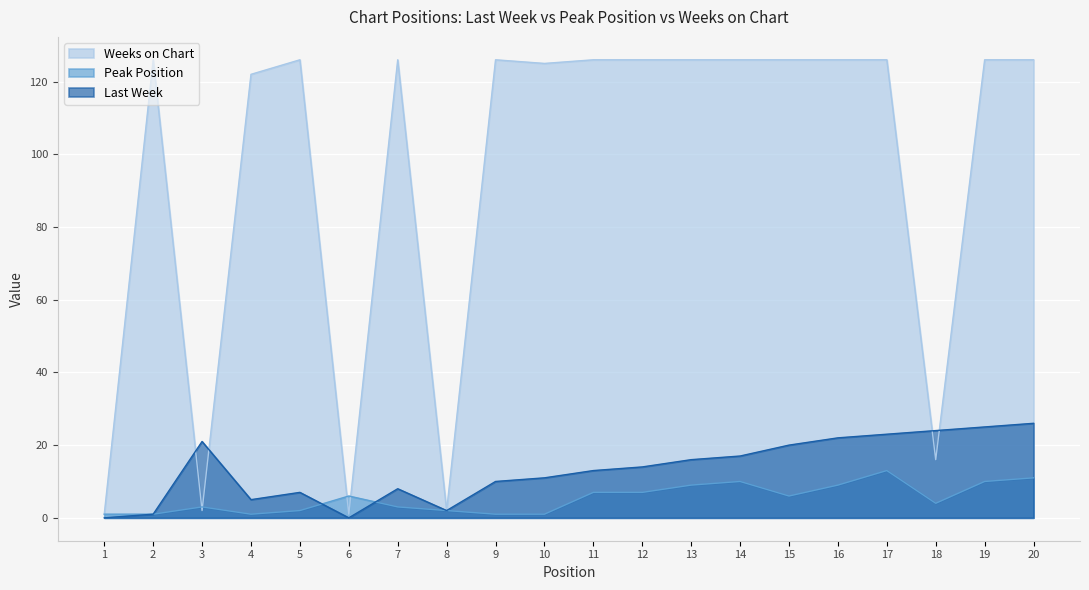

What is the minimum value for Weeks on Chart?

1